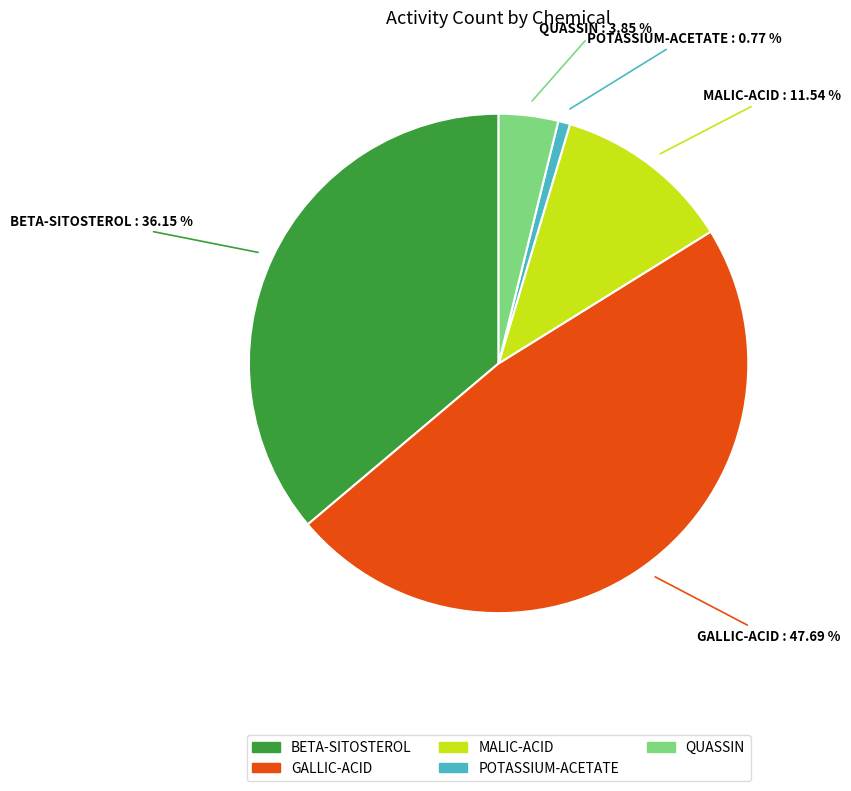

Count the number of slices in the pie.

5